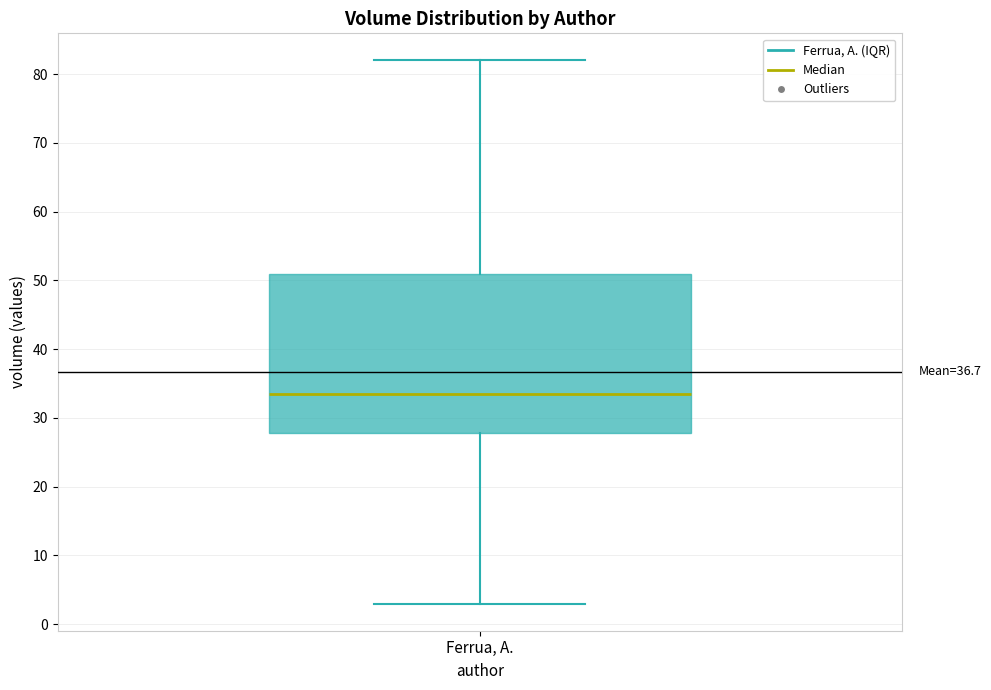

Where does the lower whisker of the box for Ferrua, A. end on the y-axis? The values are not printed on the chart, so give them approximately, as read against the axis.

3